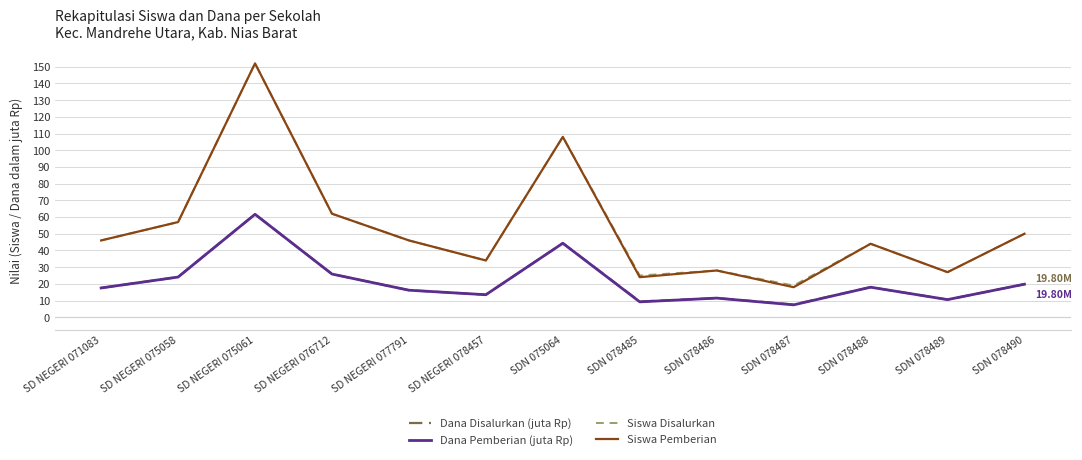

Where is the first local maximum for Dana Disalurkan (juta Rp)?

SD NEGERI 075061